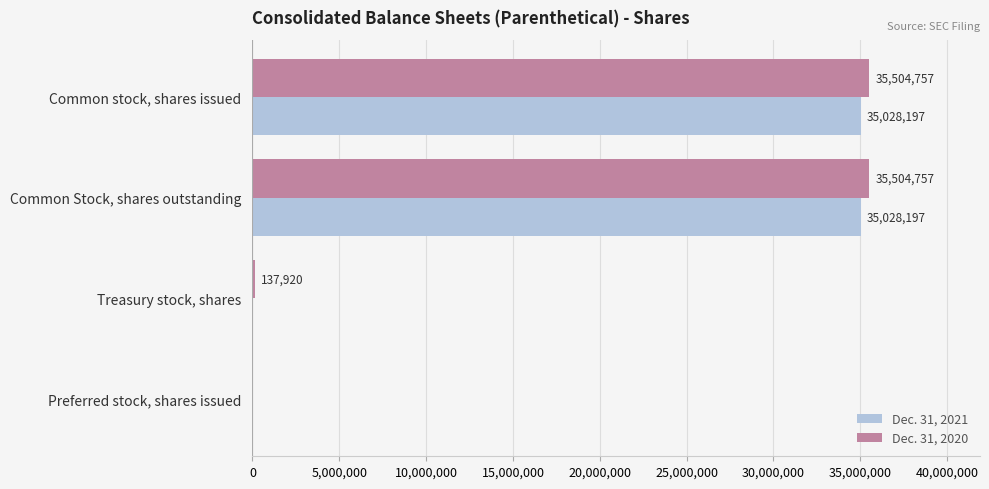

What is the sum of all Dec. 31, 2021 values?

70056394